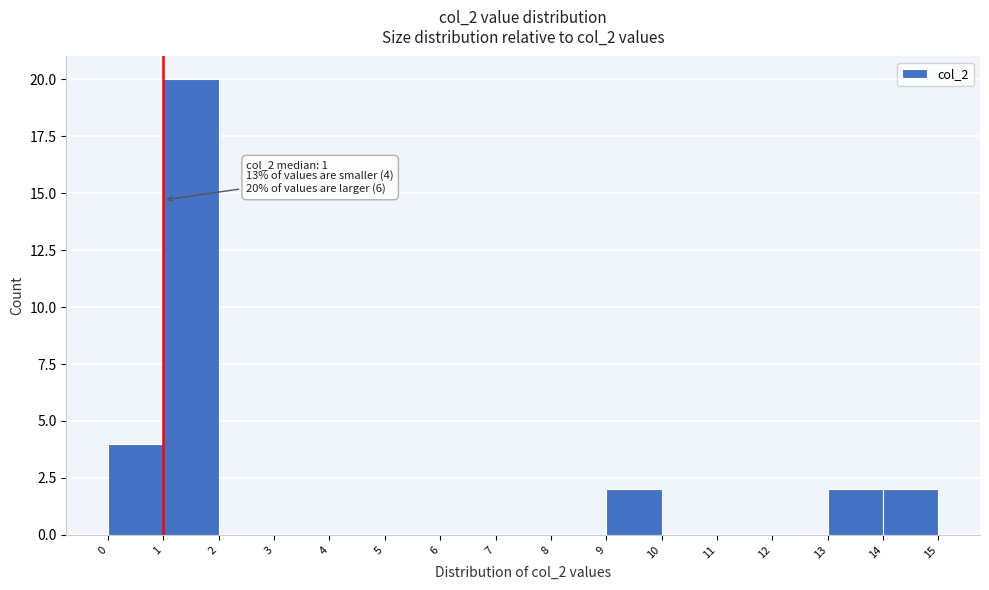

Which range on the x-axis has the tallest bar?

1 to 2